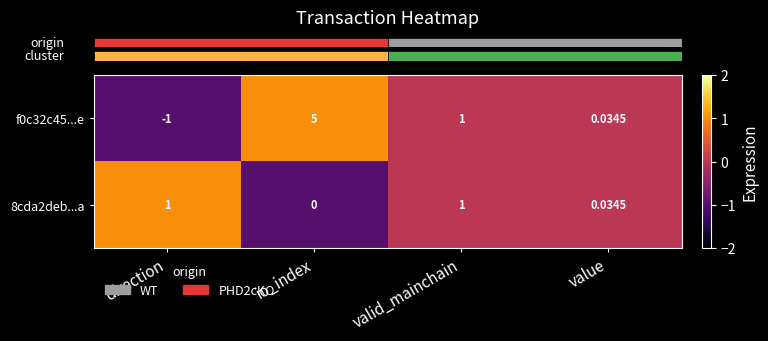

At which label does f0c32c45...e first exceed 1?

io_index